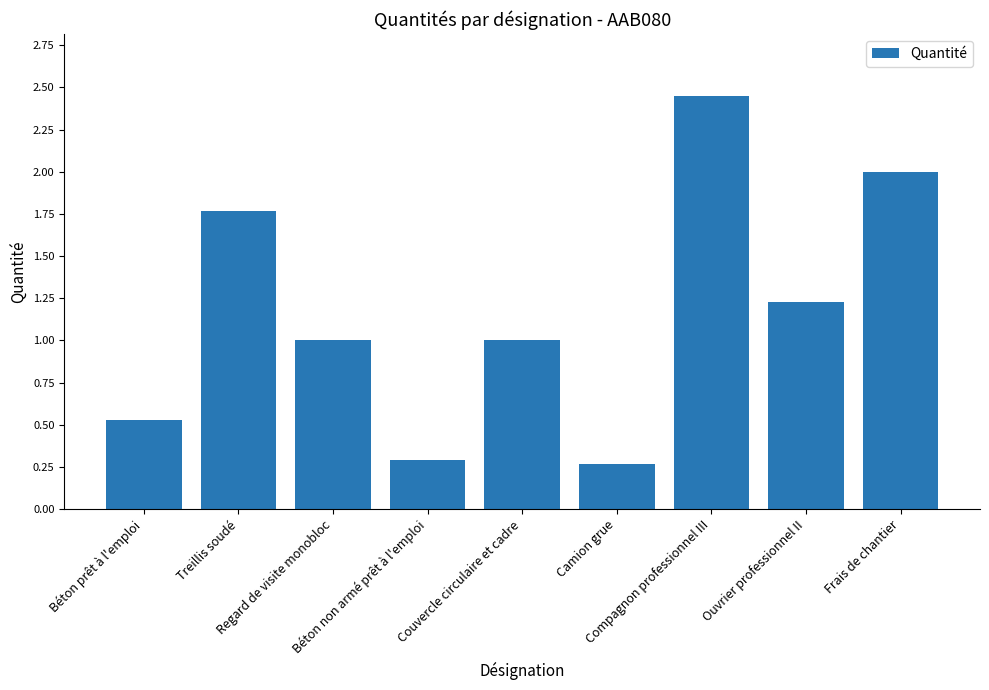

Count the values in the range 0 to 1.

5